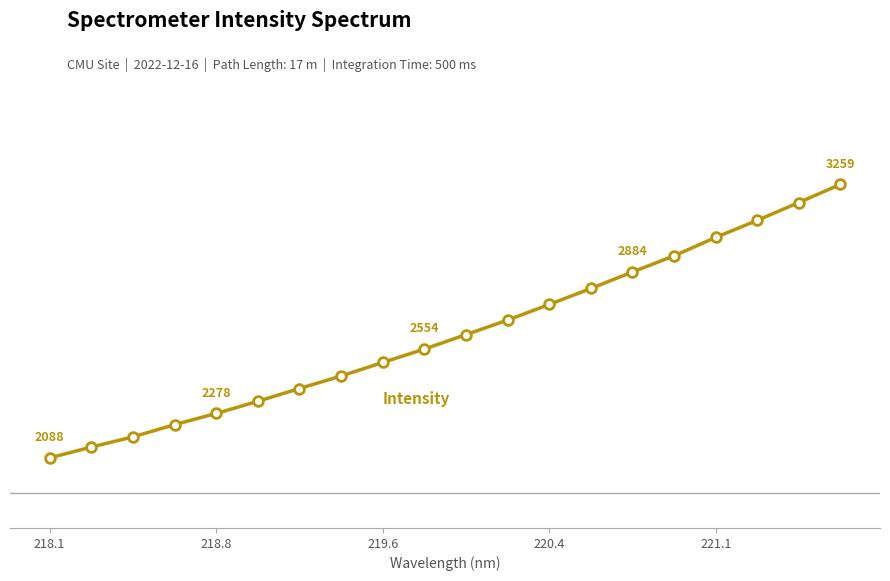

Is this an area chart (filled region under the line)?

No